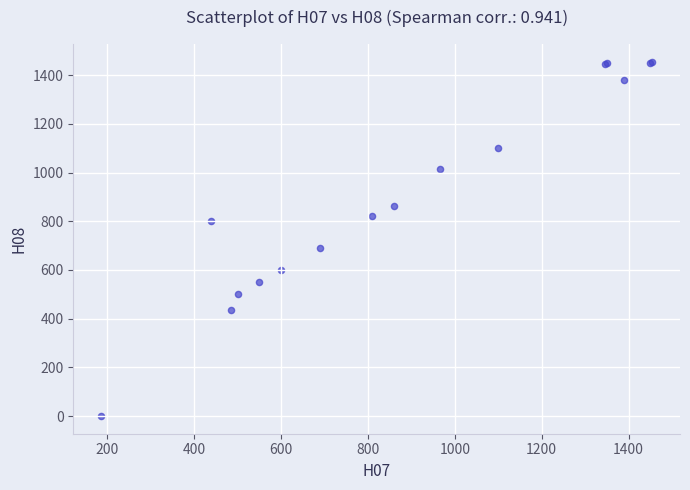

What Y value in the scatter plot is closest to 727?

689